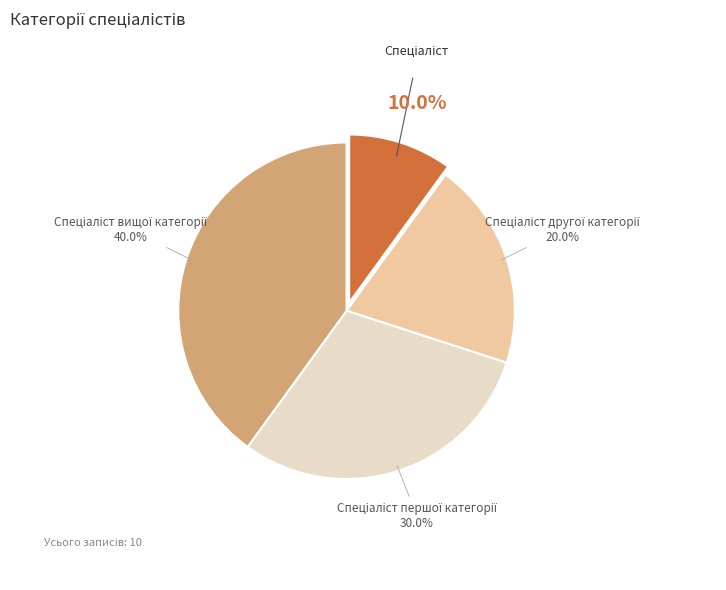

How many slices are in this pie chart?

4